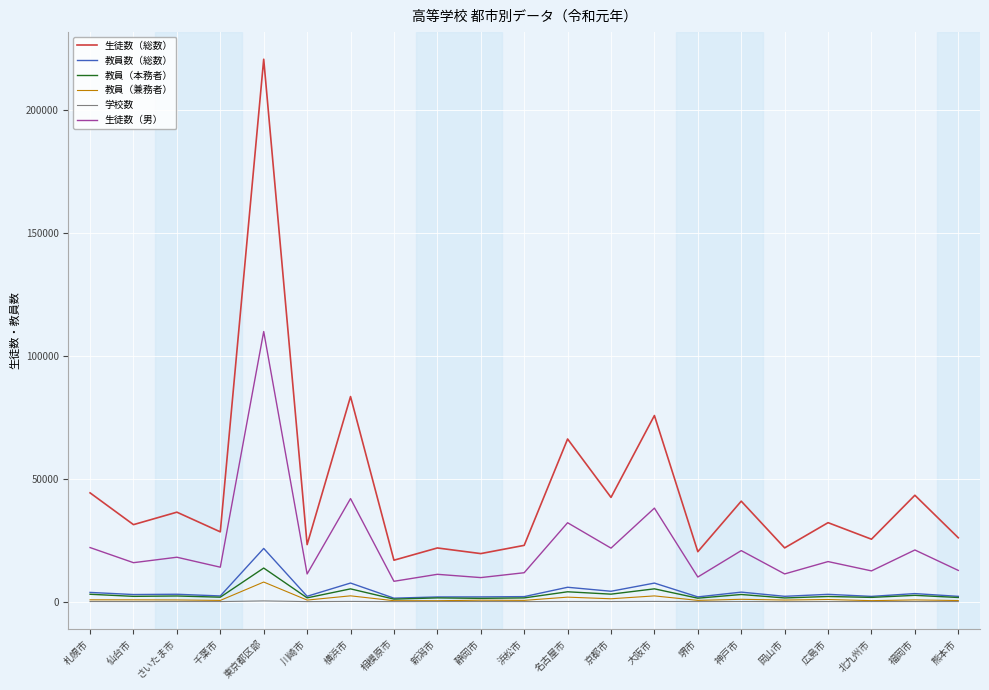

Is it true that 教員数（総数） equals 3286 at 福岡市?

True